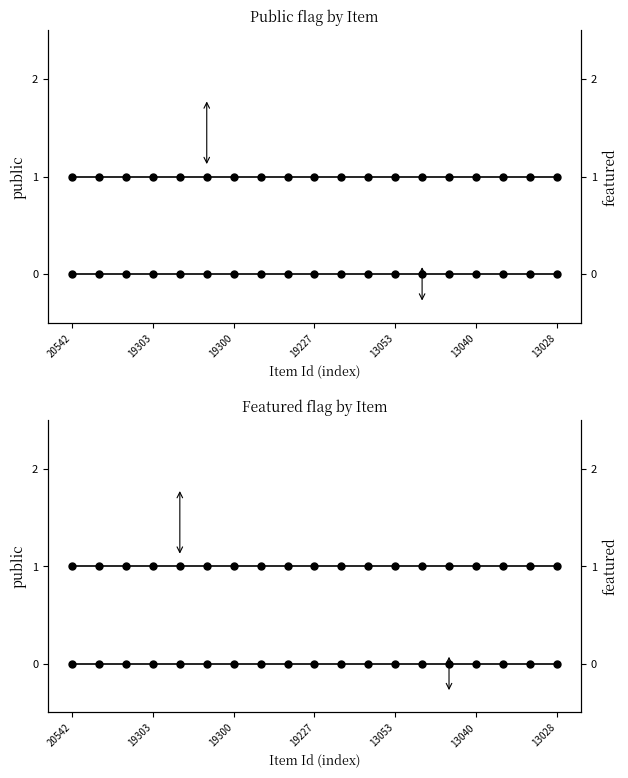

Where is public nearest to the value 1?

20542